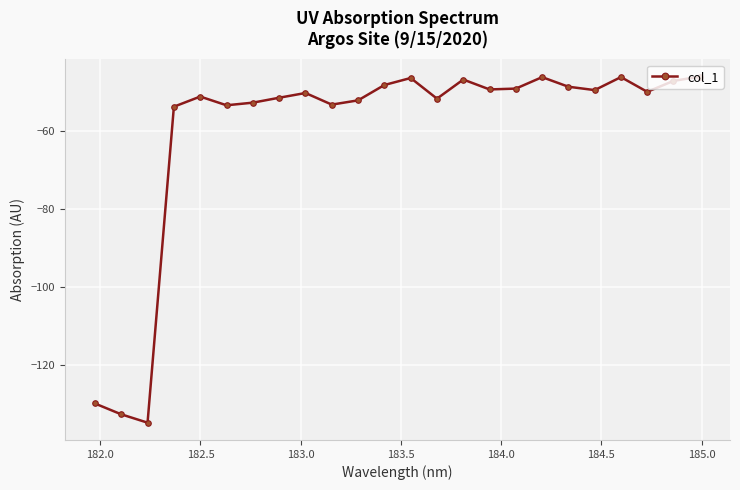

What is the difference between the maximum and second lowest values?

86.4